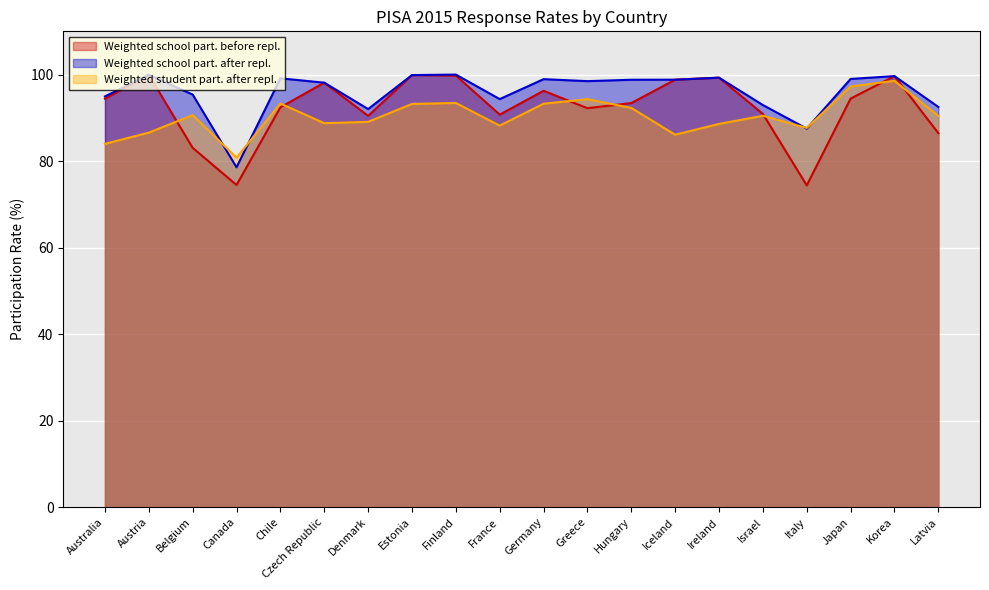

Reading left to right, list all the values displayed in this chart.

Weighted school part. before repl.: Australia=94.4	Austria=100.0	Belgium=83.1	Canada=74.5	Chile=92.4	Czech Republic=98.1	Denmark=90.5	Estonia=99.9	Finland=99.8	France=90.8	Germany=96.2	Greece=92.2	Hungary=93.4	Iceland=98.8	Ireland=99.3	Israel=90.9	Italy=74.4	Japan=94.5	Korea=99.6	Latvia=86.5
Weighted school part. after repl.: Australia=94.9	Austria=100.0	Belgium=95.4	Canada=78.6	Chile=99.1	Czech Republic=98.1	Denmark=92.0	Estonia=99.9	Finland=100.0	France=94.3	Germany=98.9	Greece=98.5	Hungary=98.8	Iceland=98.8	Ireland=99.3	Israel=93.0	Italy=87.5	Japan=99.0	Korea=99.6	Latvia=92.5
Weighted student part. after repl.: Australia=84.0	Austria=86.6	Belgium=90.6	Canada=80.8	Chile=93.3	Czech Republic=88.8	Denmark=89.1	Estonia=93.2	Finland=93.4	France=88.2	Germany=93.3	Greece=94.3	Hungary=92.3	Iceland=86.1	Ireland=88.6	Israel=90.5	Italy=87.7	Japan=97.2	Korea=98.6	Latvia=90.4